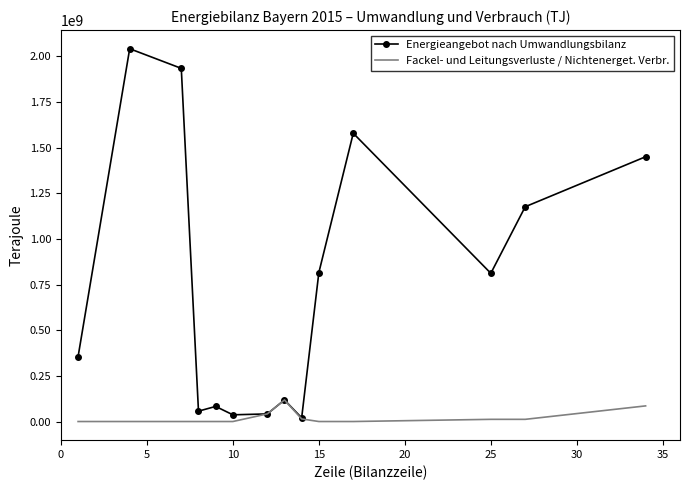

What is the greatest value displayed?

2042040878.9